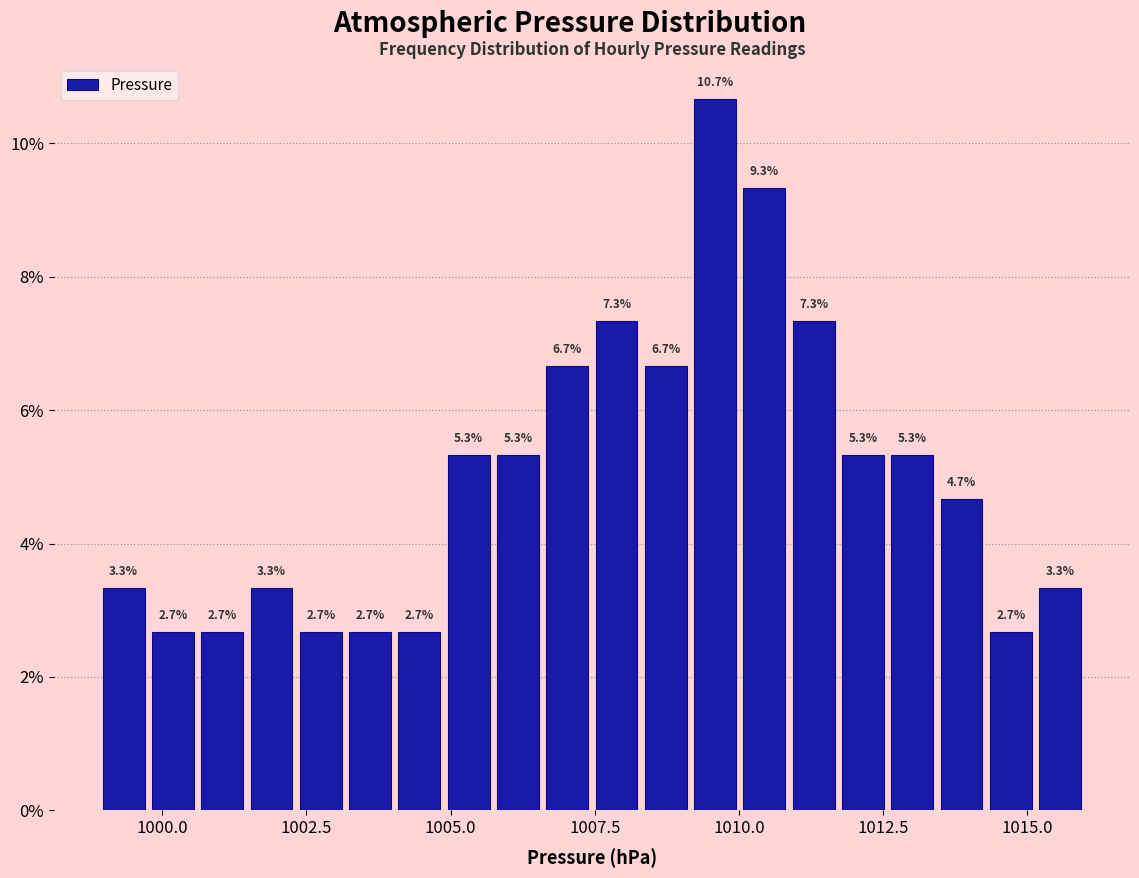

Around what value on the x-axis is the tallest bar? Give the approximate position of its centre, as read against the axis.

1009.5